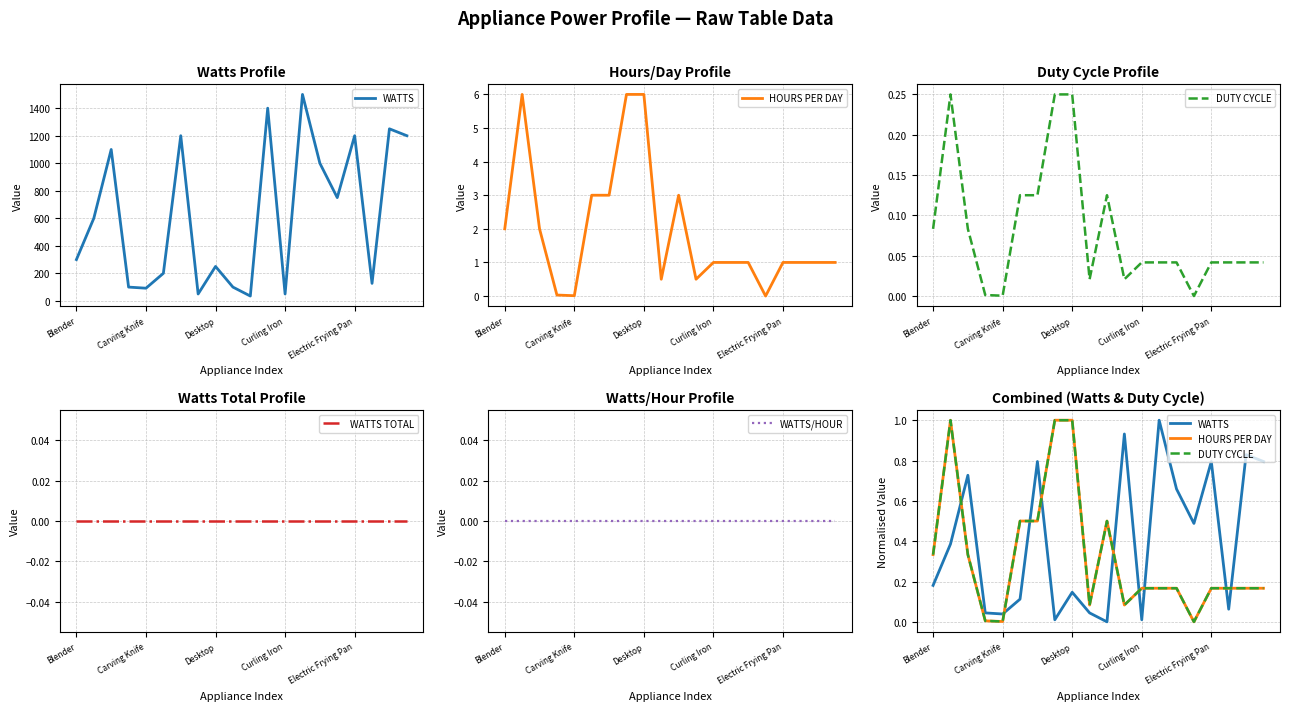

What is the average value of the HOURS PER DAY series?

0.3